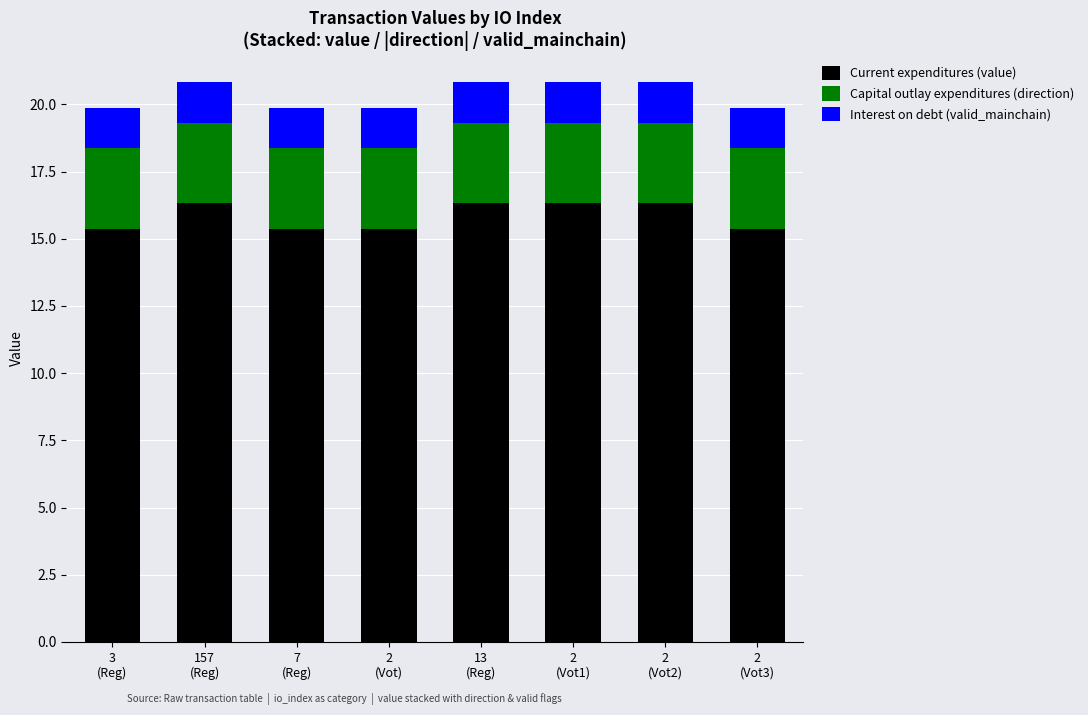

What is the sum of all Current expenditures (value) values?

126.7